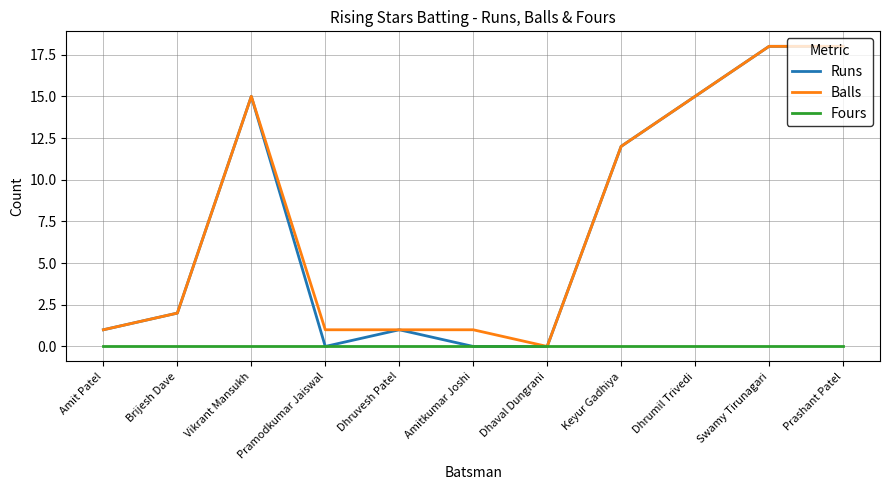

True or false: Balls has a value of 1 at Amitkumar Joshi.

True